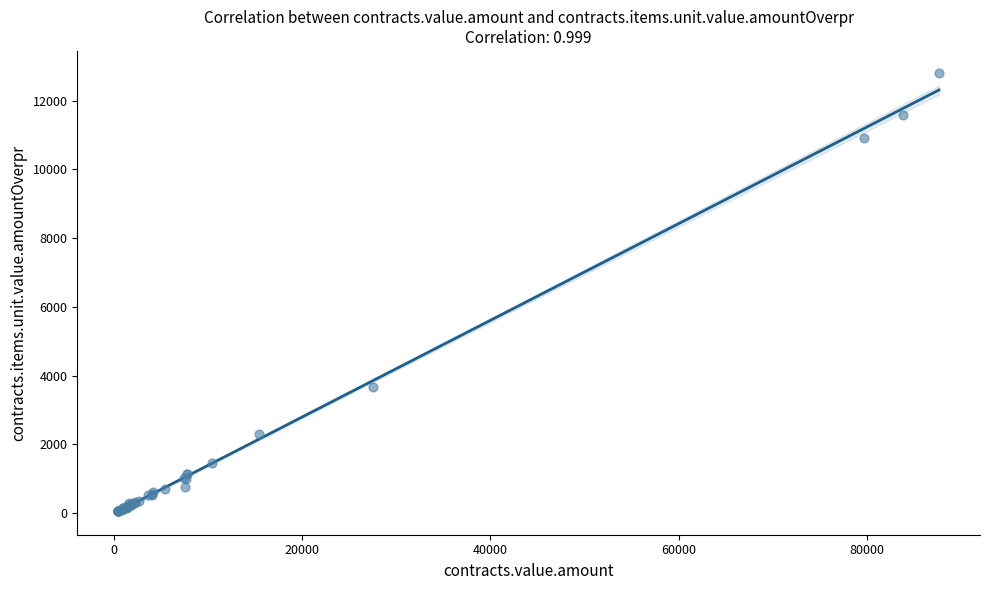

What Y value in the scatter plot is closest to 6430?

3668.6